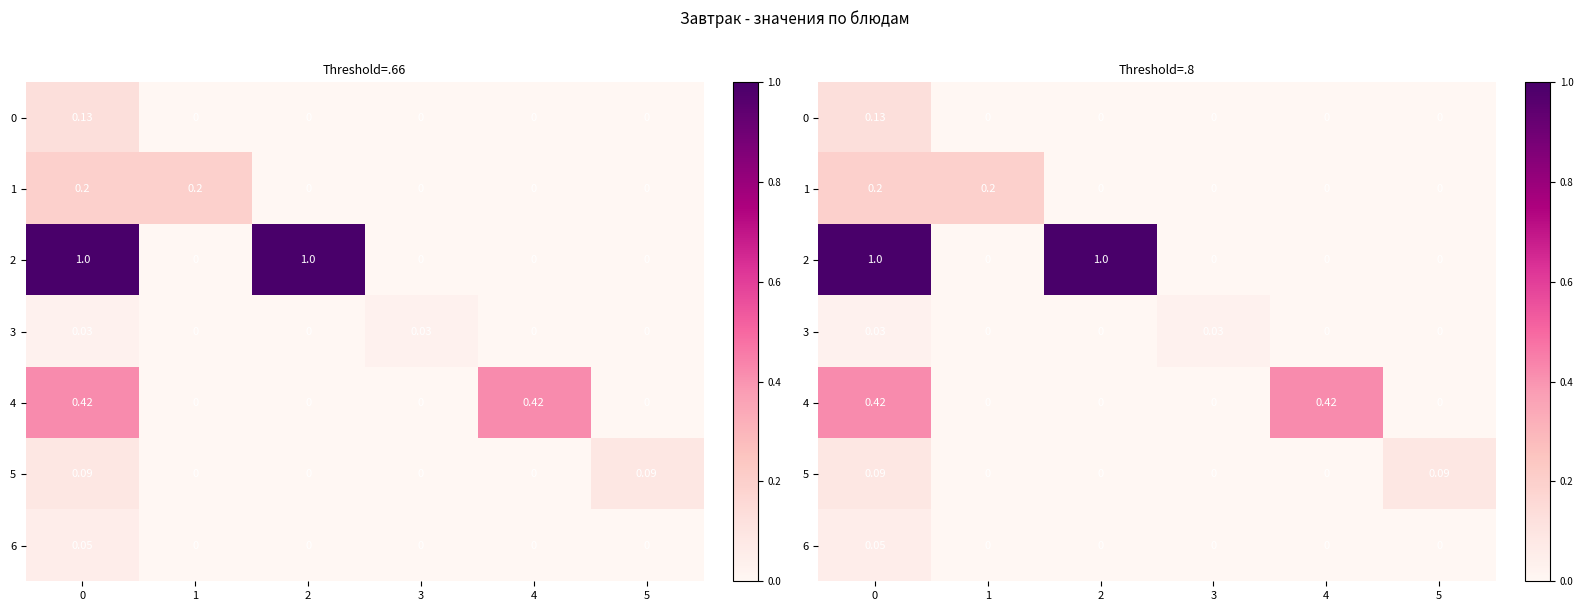

The value of 1 at 0 is 0.2. True or false?

True